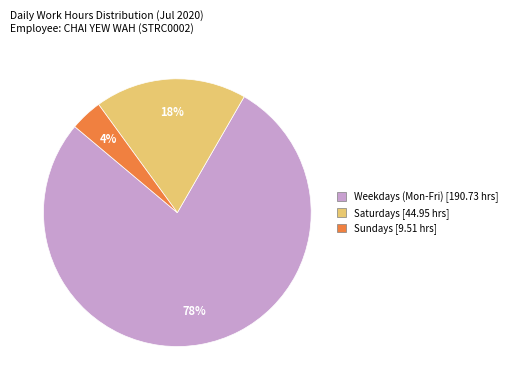

To the nearest percent, what is the difference between the largest and smallest slice percentages?

74%